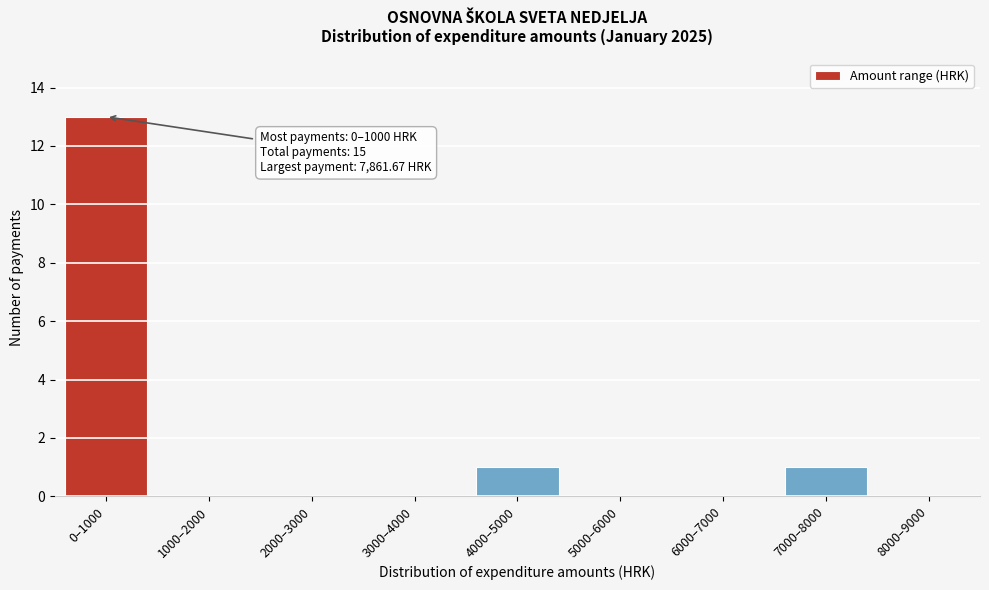

Reading left to right, transcribe all the data shown in this chart.

0–1000=13	1000–2000=0	2000–3000=0	3000–4000=0	4000–5000=1	5000–6000=0	6000–7000=0	7000–8000=1	8000–9000=0